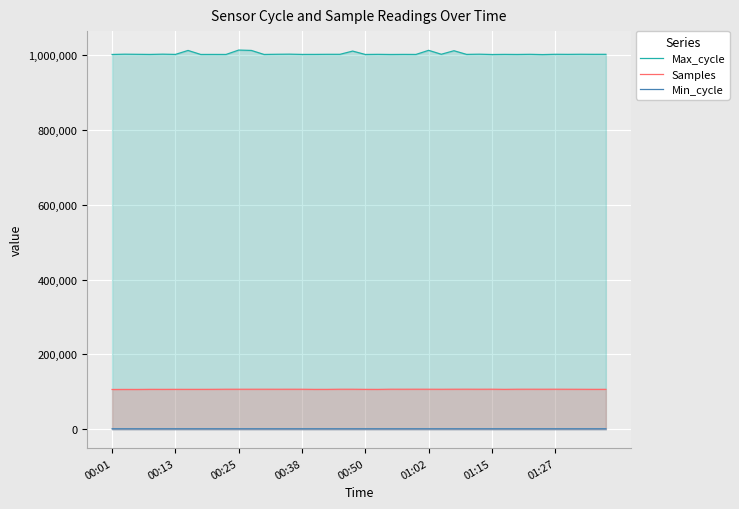

How many series are shown in this chart?

3